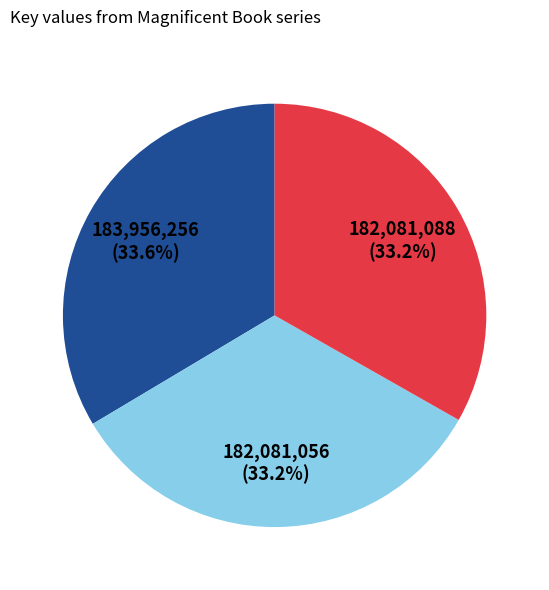

Does any single category account for the majority?

No